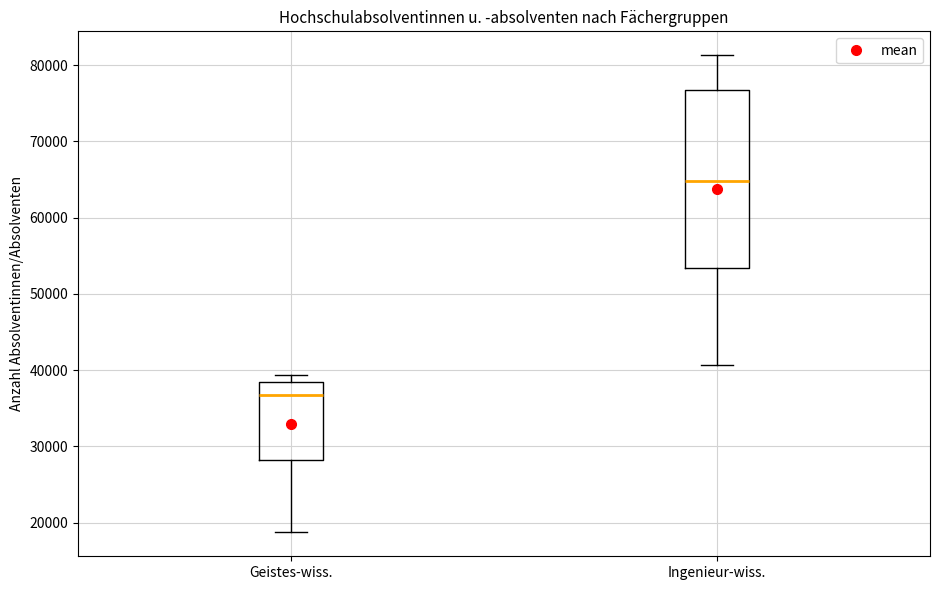

Reading left to right, read every box against the y-axis: the position of its median line, the range the box covers, and the ends of its whiskers. The values are not printed on the chart, so give them approximately, as read against the axis.

Geistes-wiss.: median 37000, box 28000 to 38000, whiskers 19000 to 39000
Ingenieur-wiss.: median 65000, box 53000 to 77000, whiskers 41000 to 81000